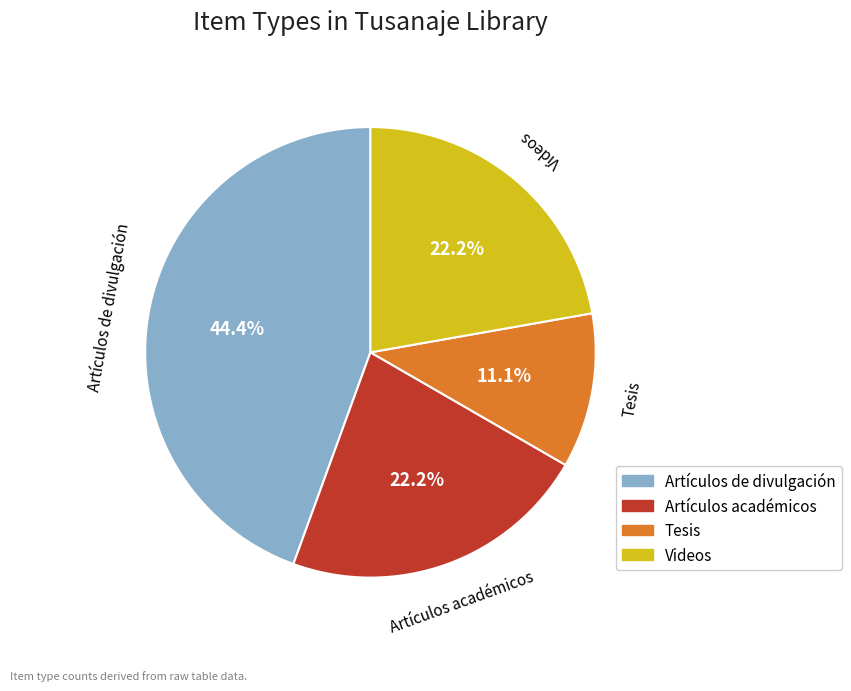

Combined, what portion of the pie is Artículos de divulgación and Videos?

66.7%